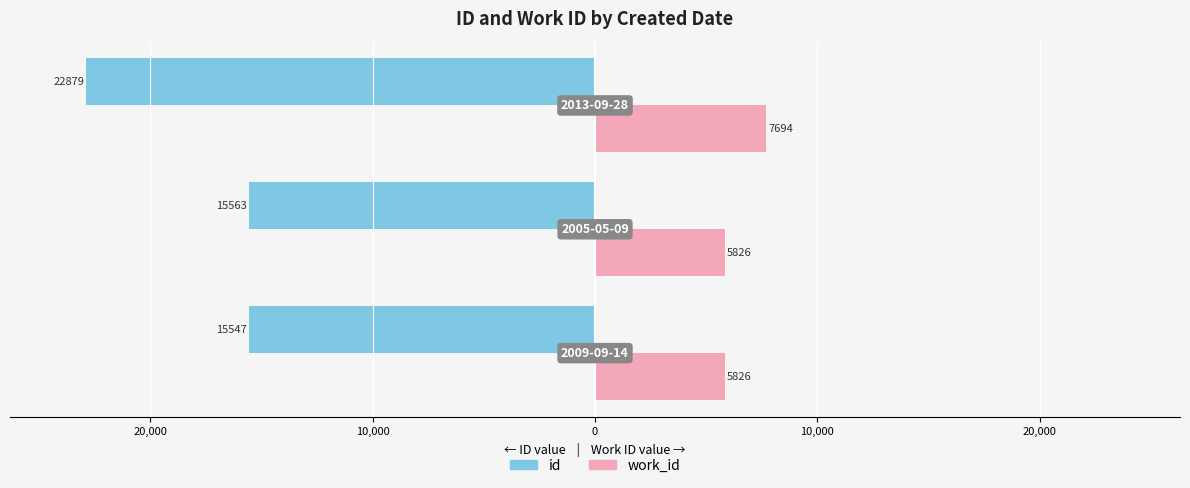

Which series has the widest spread of values?

id